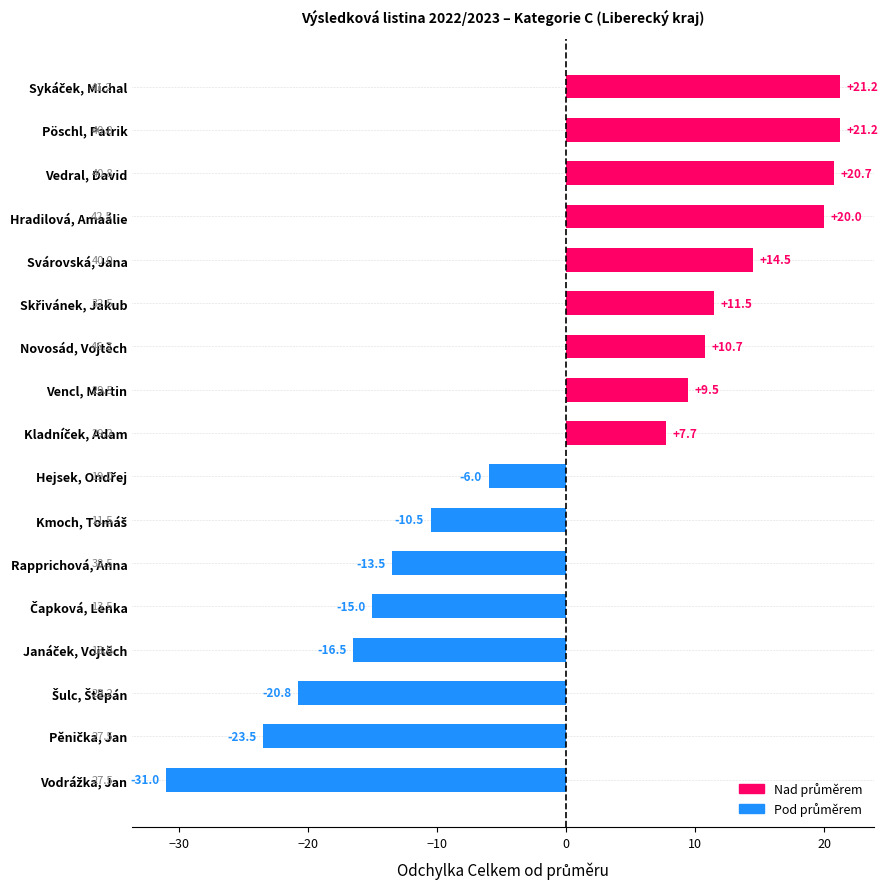

Reading top to bottom, list all the values displayed in this chart.

21.2	21.2	20.7	20.0	14.5	11.5	10.7	9.5	7.7	-6.0	-10.5	-13.5	-15.0	-16.5	-20.8	-23.5	-31.0